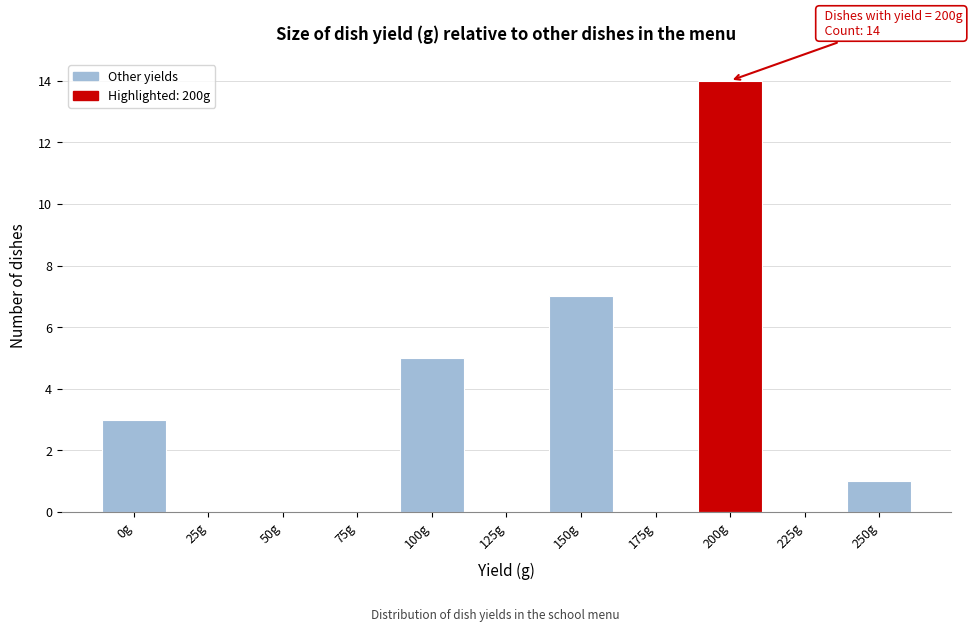

Reading left to right, list all the values displayed in this chart.

0g=3	25g=0	50g=0	75g=0	100g=5	125g=0	150g=7	175g=0	200g=14	225g=0	250g=1